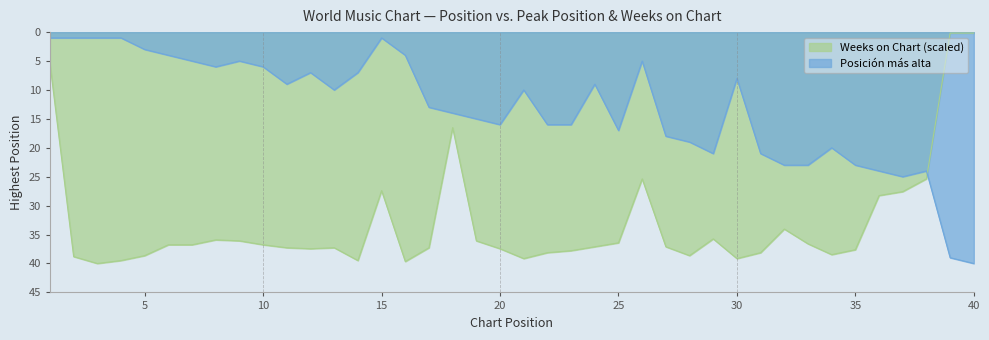

How many intersections are there between Posición más alta and Weeks on Chart?

1